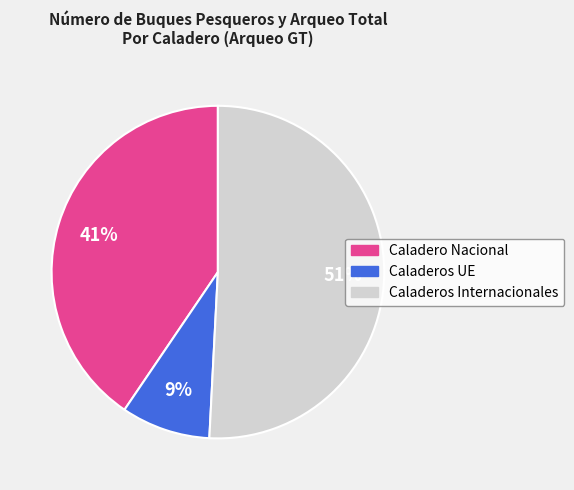

Between Caladeros UE and Caladero Nacional, which is larger?

Caladero Nacional